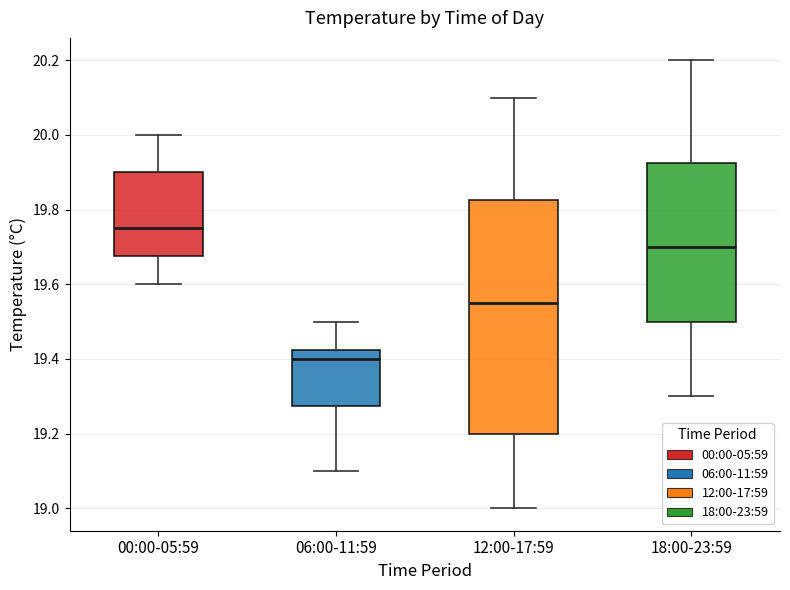

Reading left to right, transcribe this box plot: for each box, give where its median line is, the range the box spans, and where its two whiskers end, as read against the y-axis. The values are not printed on the chart, so give them approximately, as read against the axis.

00:00-05:59: median 19.76, box 19.68 to 19.90, whiskers 19.60 to 20.00
06:00-11:59: median 19.40, box 19.28 to 19.42, whiskers 19.10 to 19.50
12:00-17:59: median 19.56, box 19.20 to 19.82, whiskers 19.00 to 20.10
18:00-23:59: median 19.70, box 19.50 to 19.92, whiskers 19.30 to 20.20